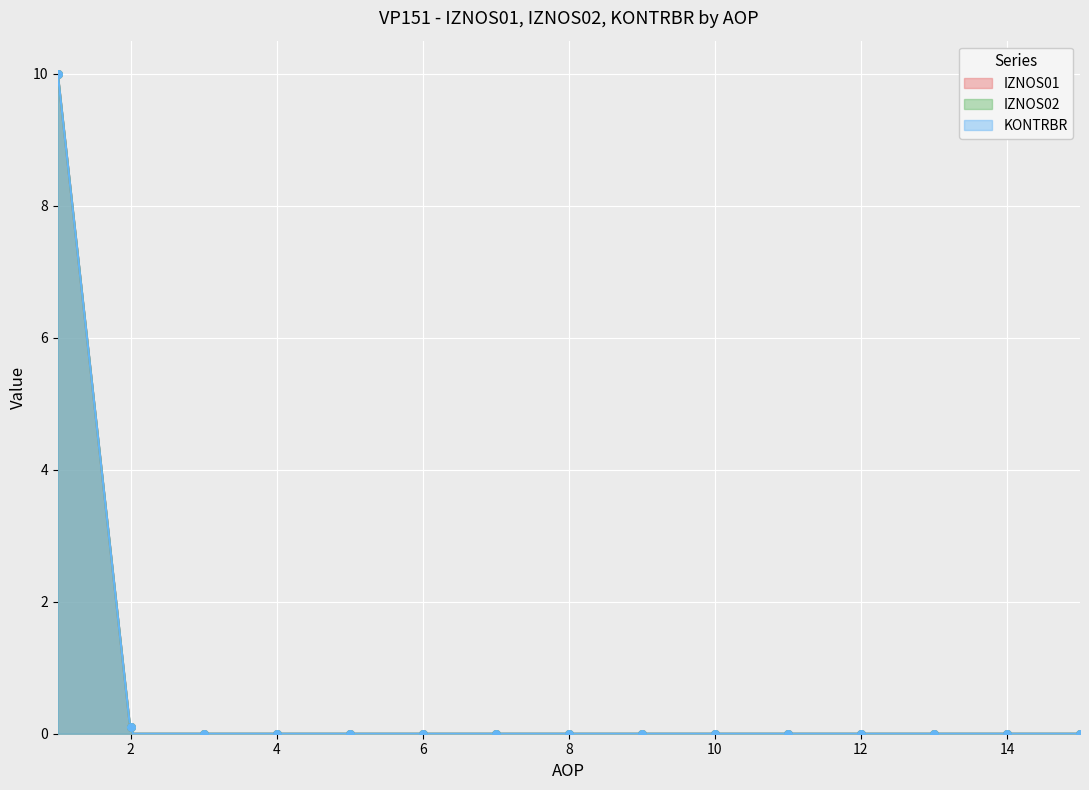

Which series contains the lowest Y value?

IZNOS01